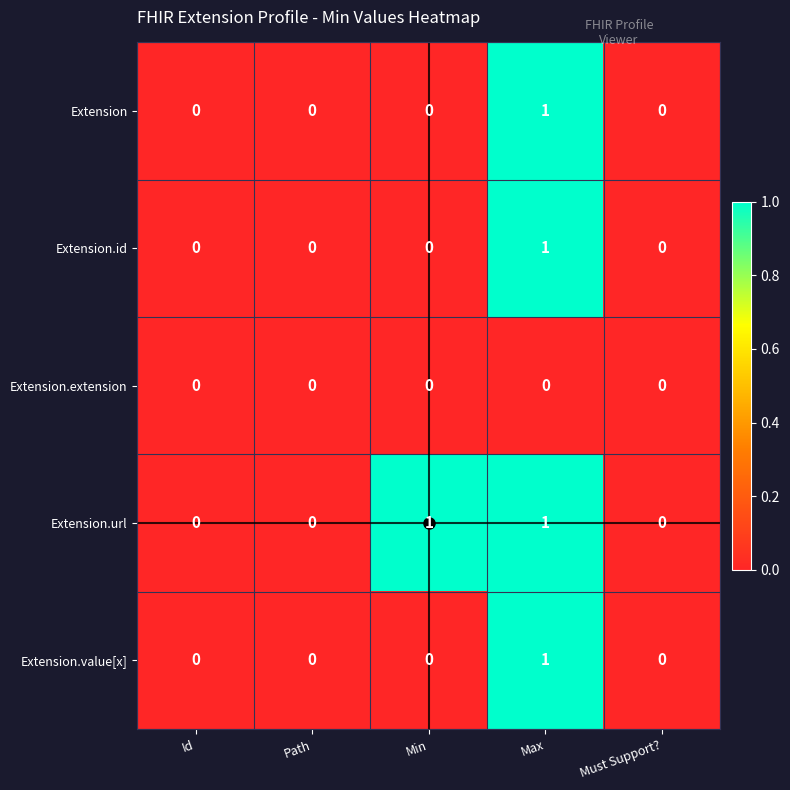

True or false: Extension.id has a value of 0 at Id.

True